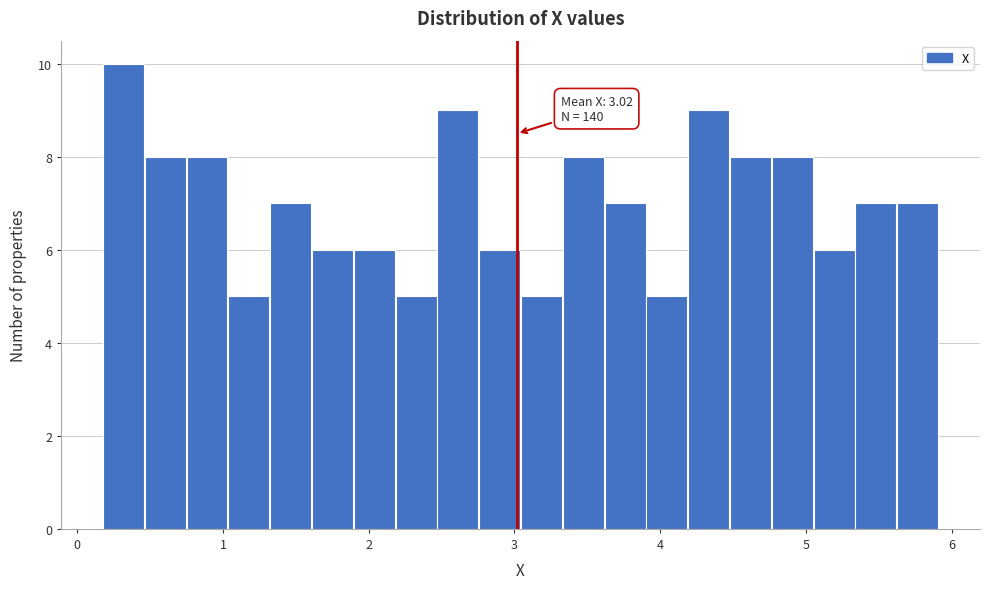

Around what value on the x-axis is the tallest bar? Give the approximate position of its centre, as read against the axis.

0.3